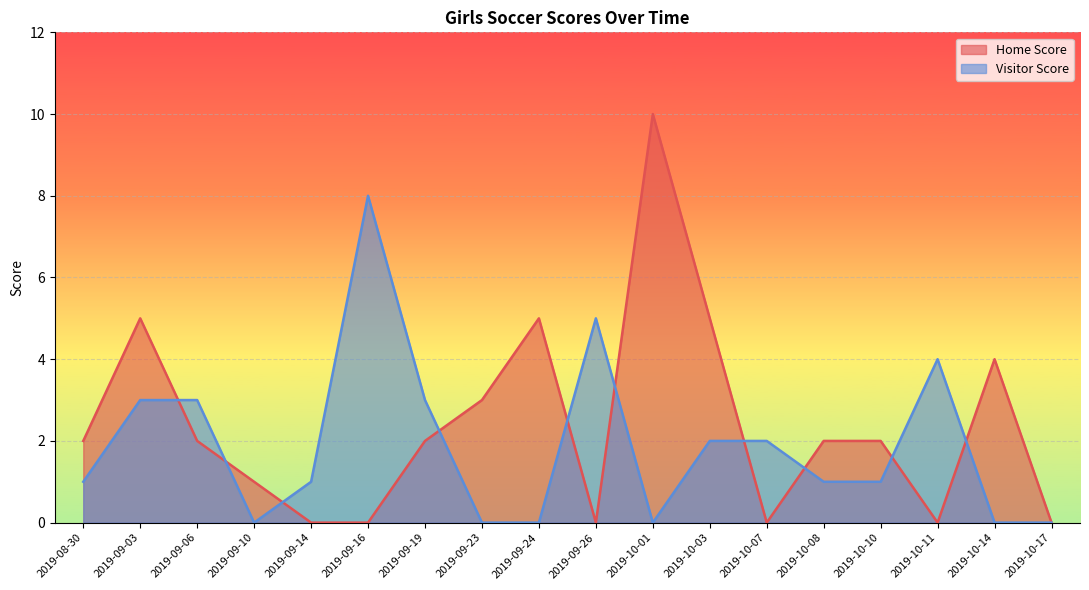

Where is the first local maximum for Visitor Score?

2019-09-16